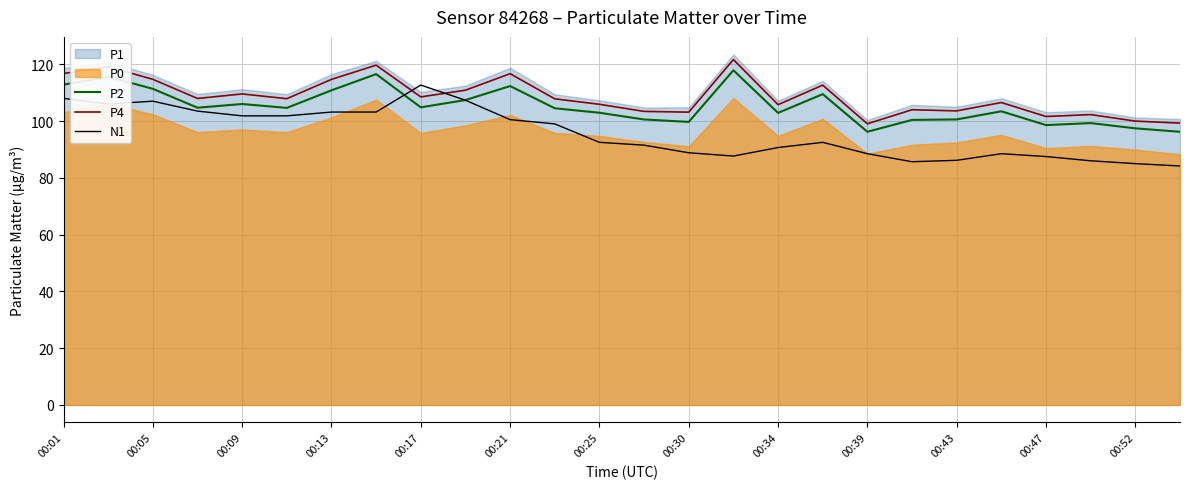

Which series ends up on top after the final intersection of N1 and P2?

P2